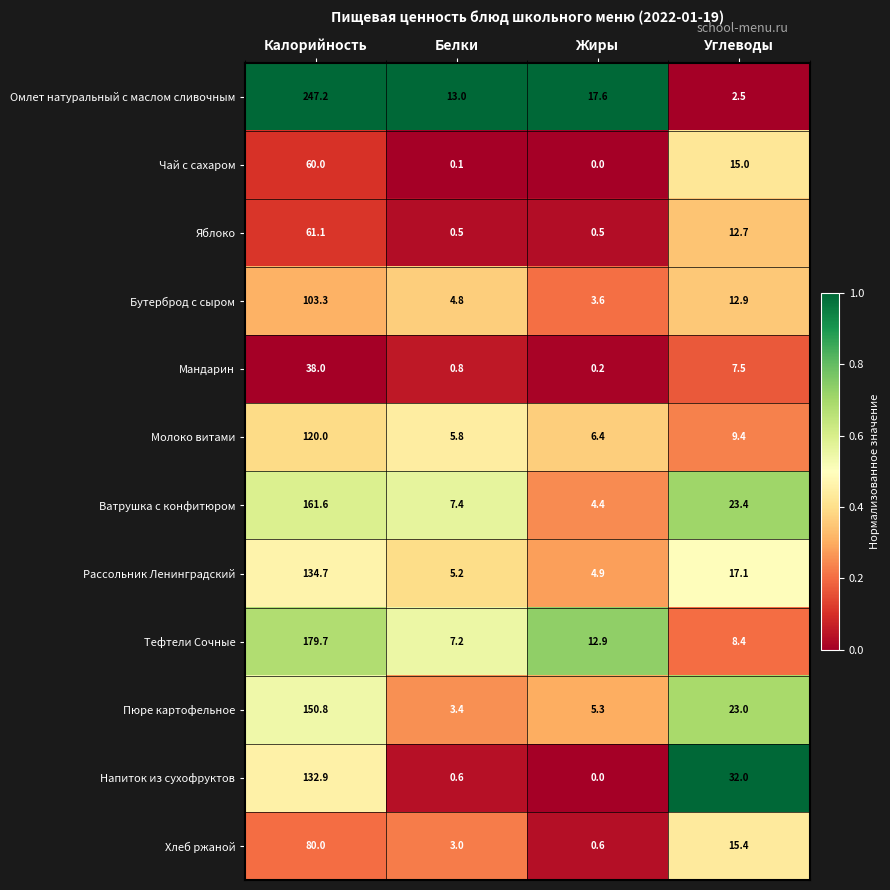

At which category is the sum across all series the highest?

Калорийность